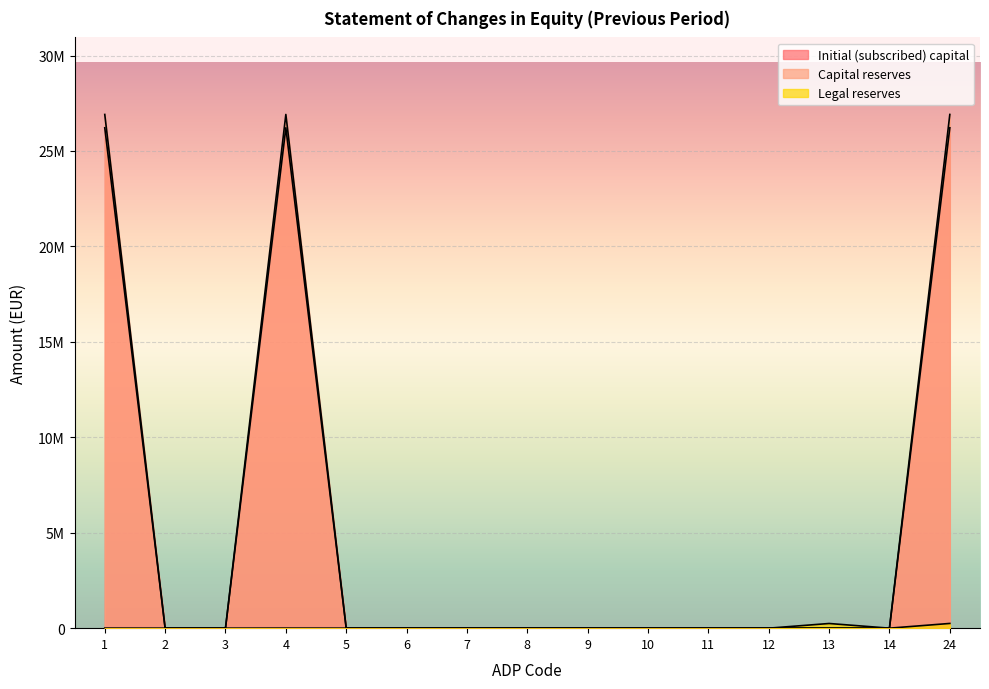

True or false: Initial (subscribed) capital has more than 1 interior local peaks.

False